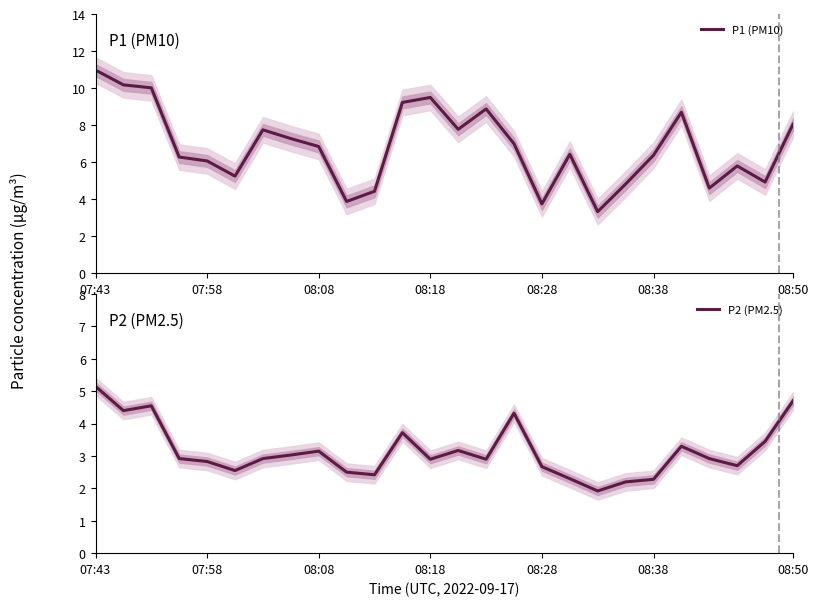

Does the chart display data point markers on the line(s)?

No